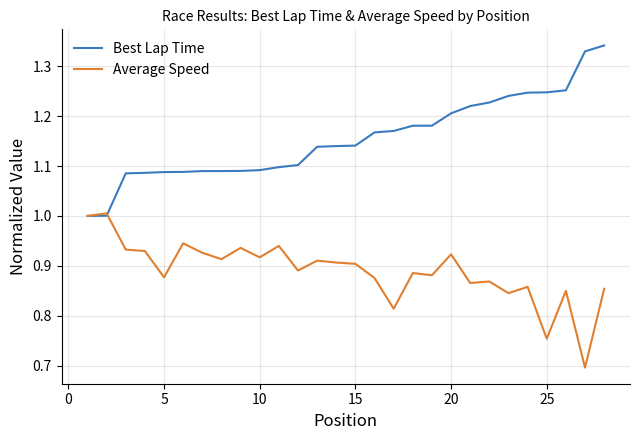

What are all the series names shown in the legend?

Best Lap Time, Average Speed